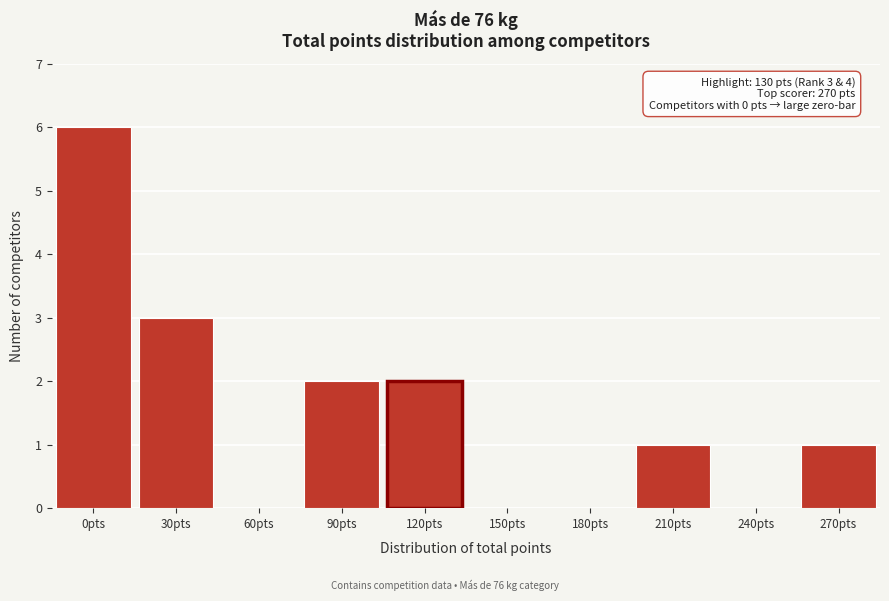

Reading left to right, what are all the values shown in this chart?

0pts=6	30pts=3	60pts=0	90pts=2	120pts=2	150pts=0	180pts=0	210pts=1	240pts=0	270pts=1